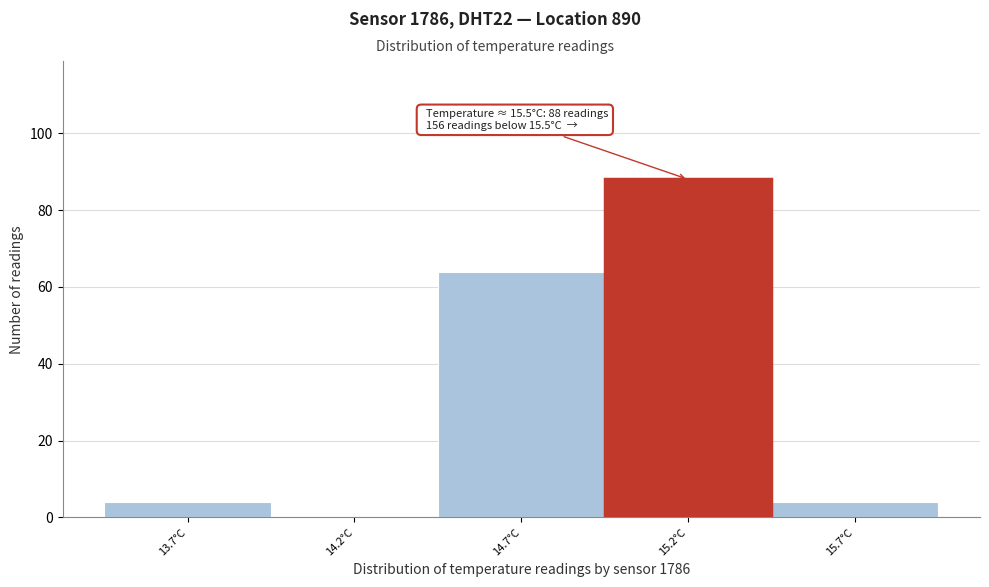

Reading right to left, transcribe all the data shown in this chart.

15.7°C=4	15.2°C=88	14.7°C=64	14.2°C=0	13.7°C=4